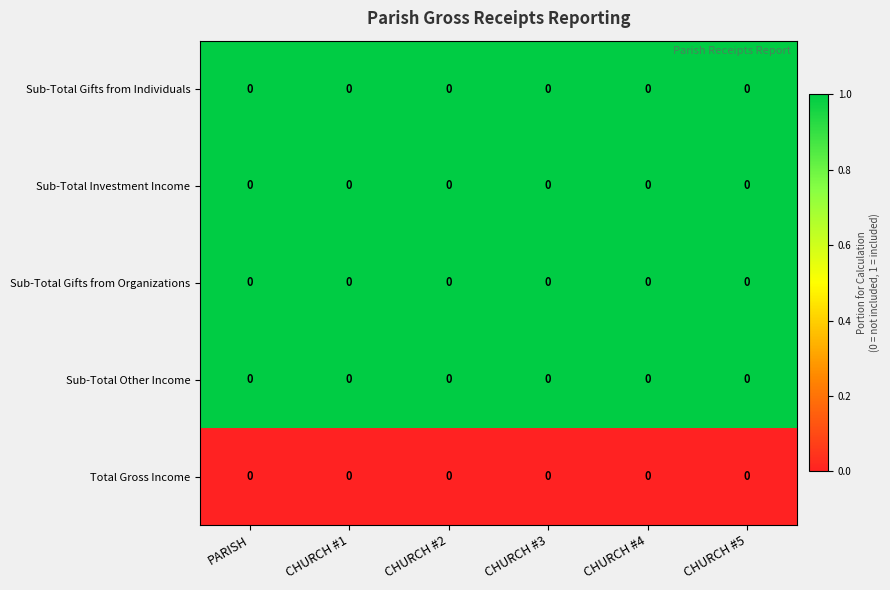

Which series has the widest spread of values?

Sub-Total Gifts from Individuals